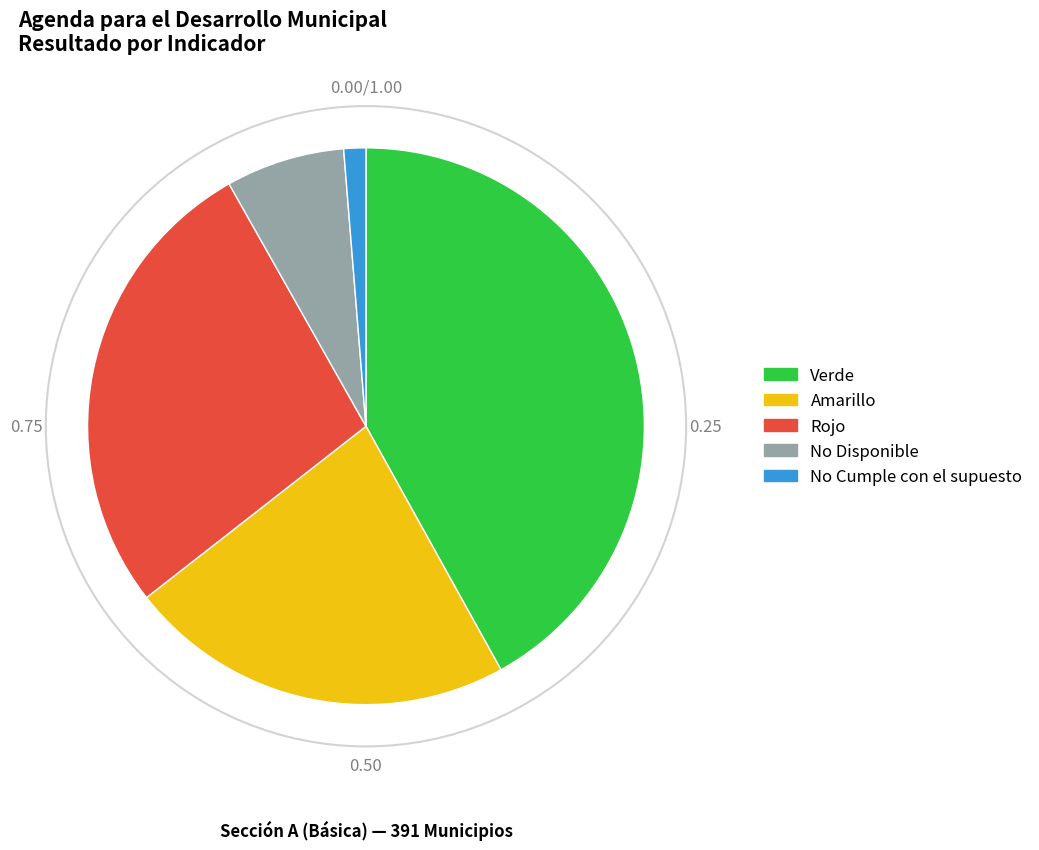

How many slices are in this pie chart?

5